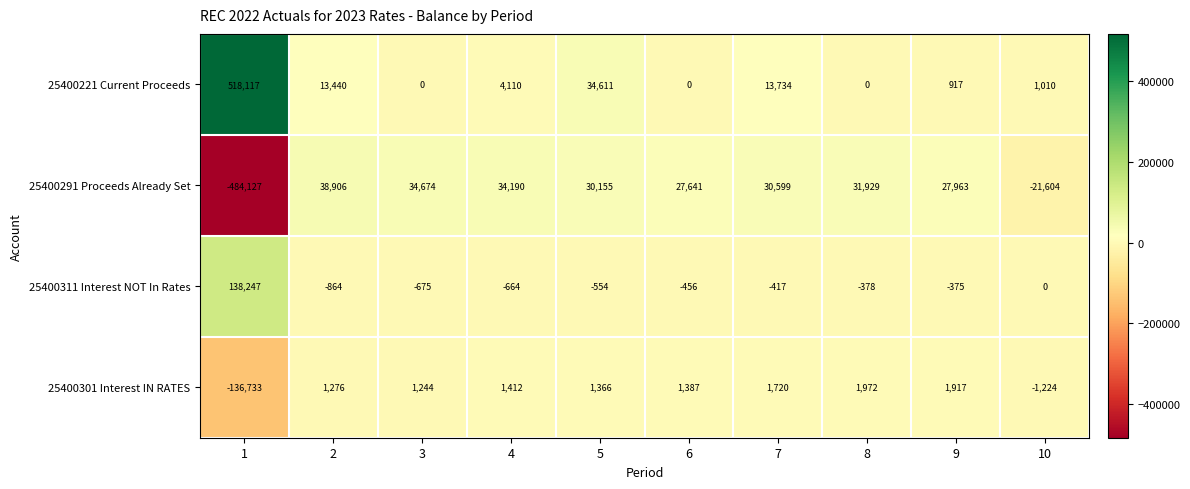

At 5, list the series in order from smallest to largest.

25400311 Interest NOT In Rates, 25400301 Interest IN RATES, 25400291 Proceeds Already Set, 25400221 Current Proceeds